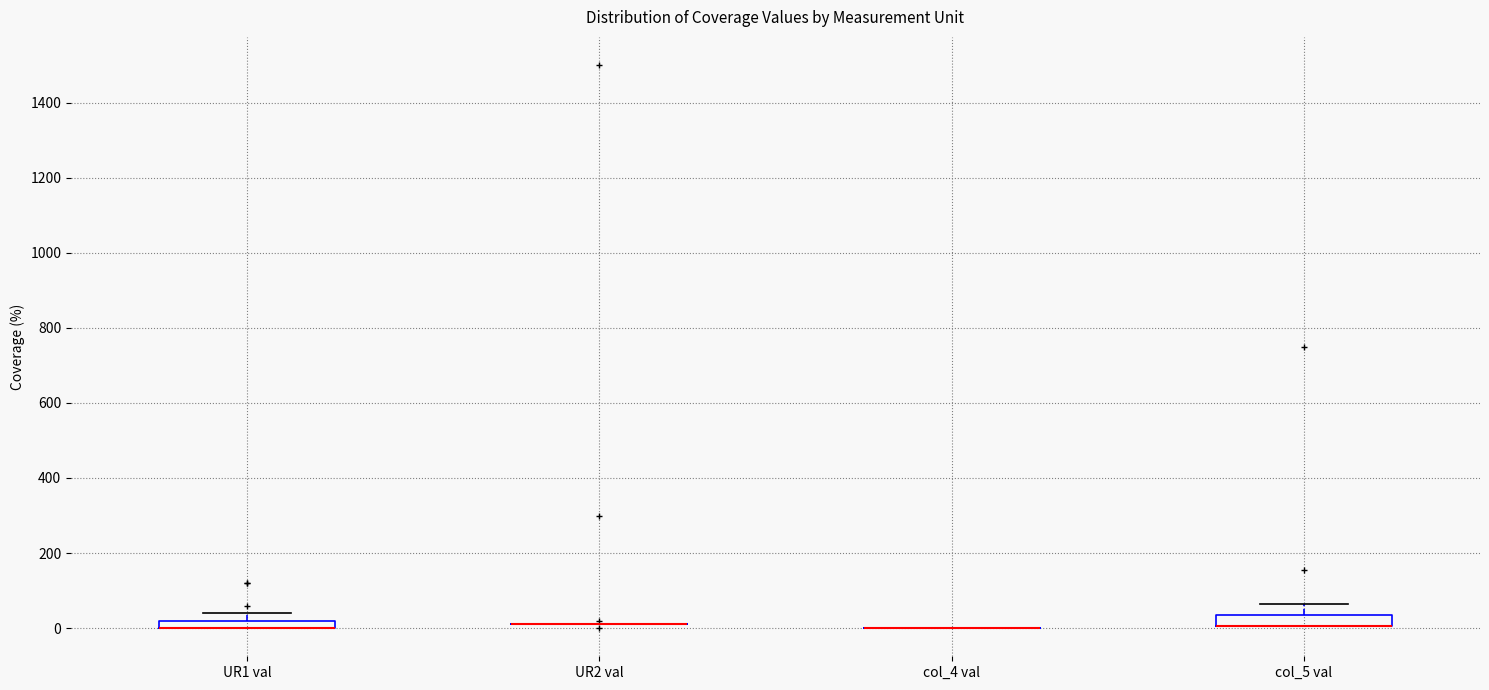

Where is the lower edge of the box for UR1 val on the y-axis? The values are not printed on the chart, so give them approximately, as read against the axis.

0